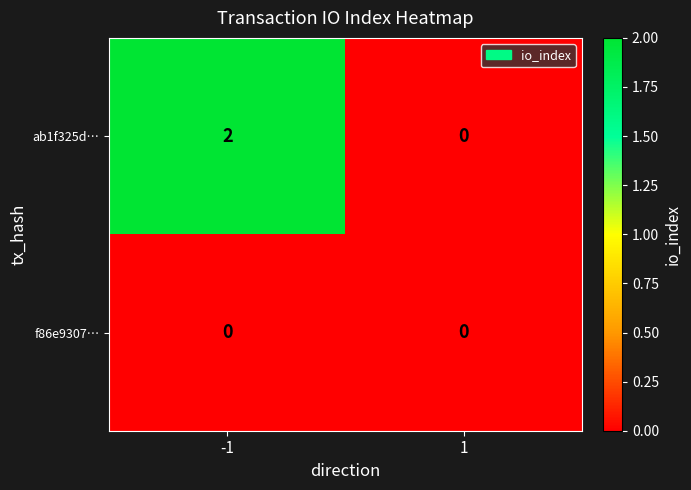

At how many categories does at least one series exceed 1?

1